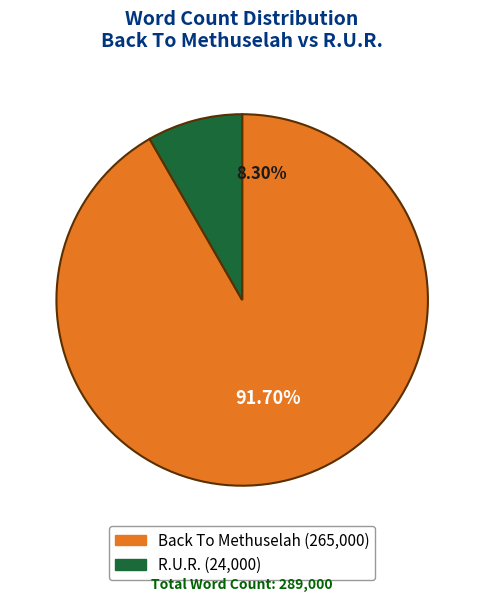

To the nearest percent, what is the difference between the Back To Methuselah and R.U.R. slice percentages?

83%